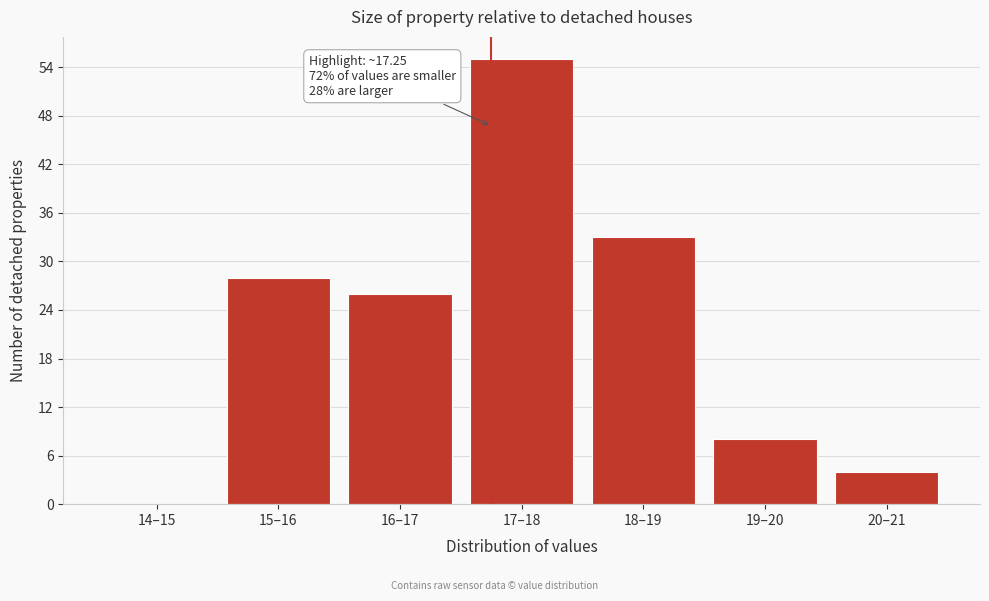

Reading right to left, list all the values displayed in this chart.

20–21=4	19–20=8	18–19=33	17–18=55	16–17=26	15–16=28	14–15=0